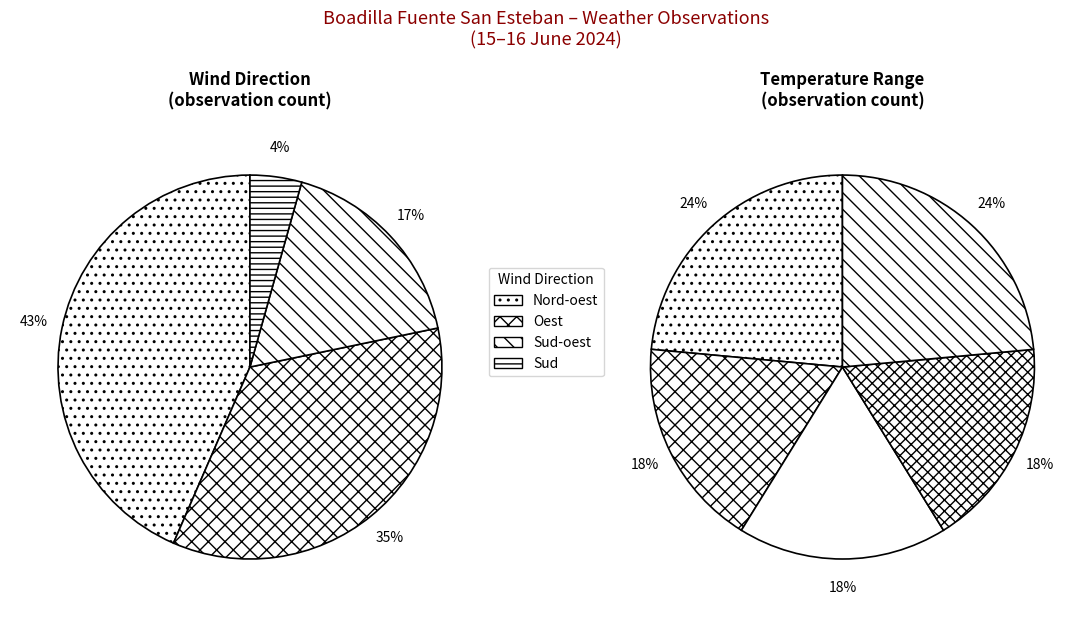

Does Oest account for over 50% of the chart?

No